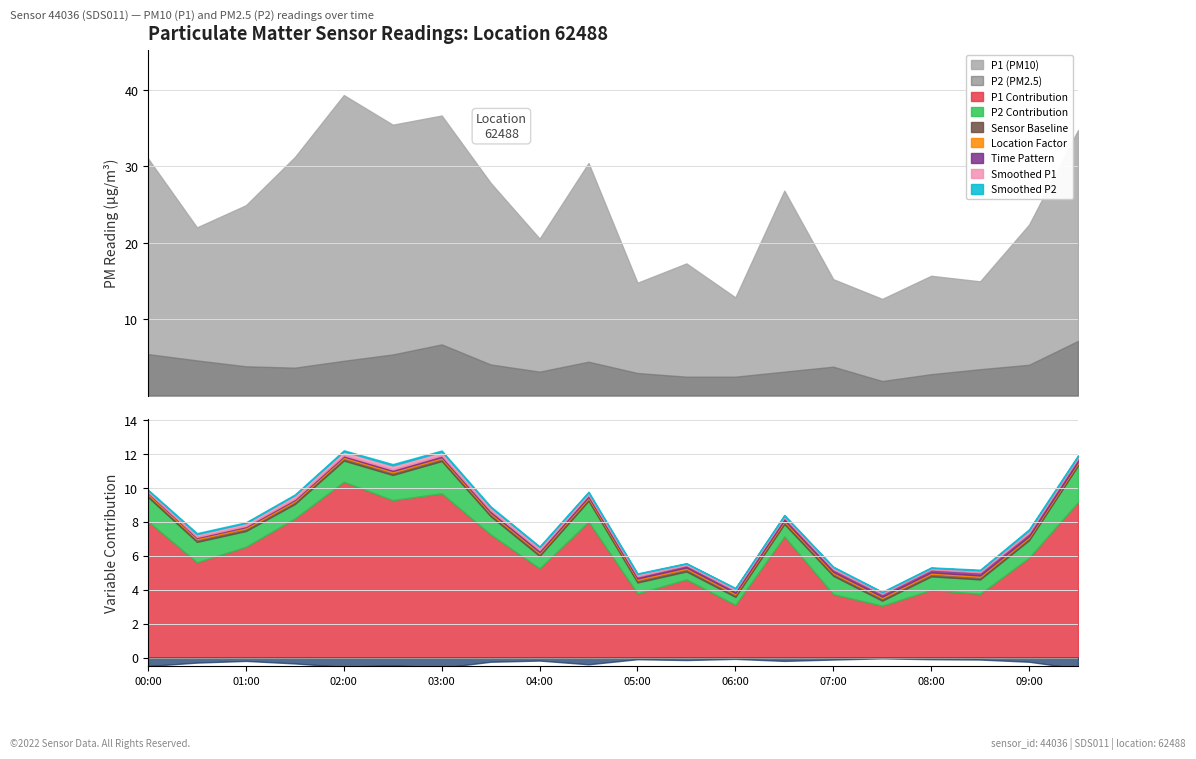

What is the value of the P2 point at the 4th from the left?

3.6